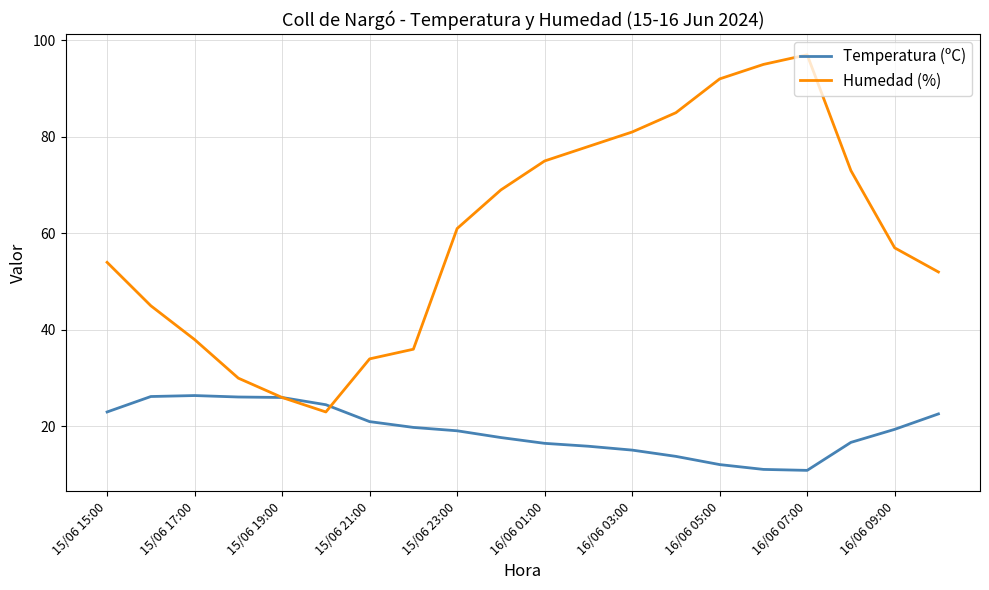

What are all the series names shown in the legend?

Temperatura (ºC), Humedad (%)